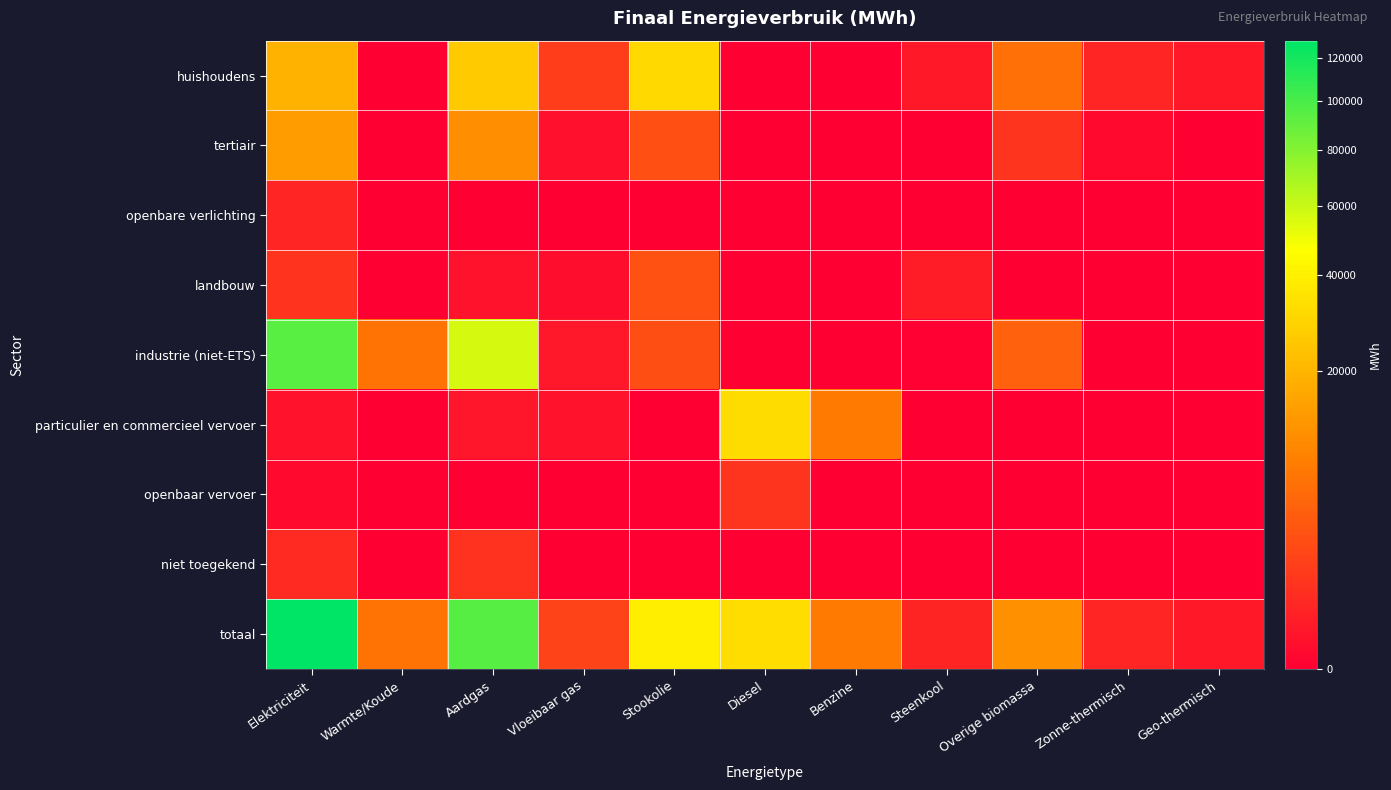

Which series has the largest total across all categories?

totaal